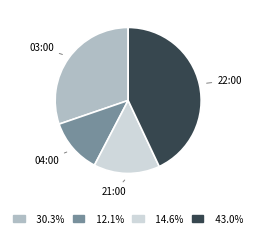

Is there any slice that represents more than half of the pie?

No